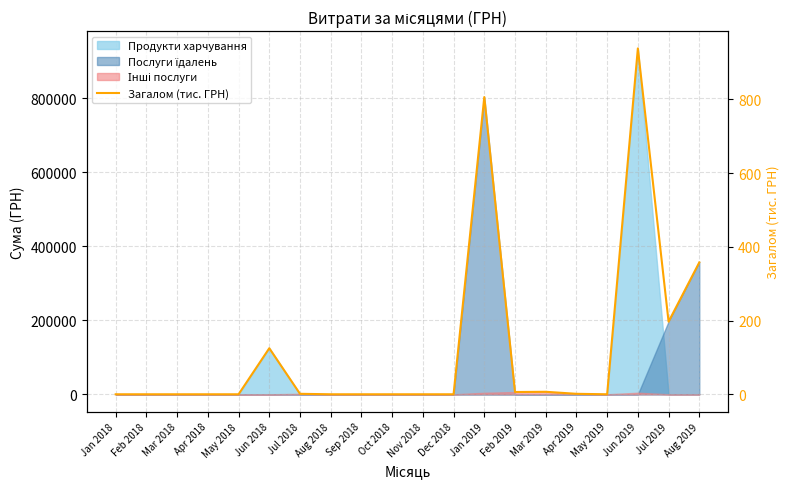

What is the difference between the second highest and minimum values?

806.1